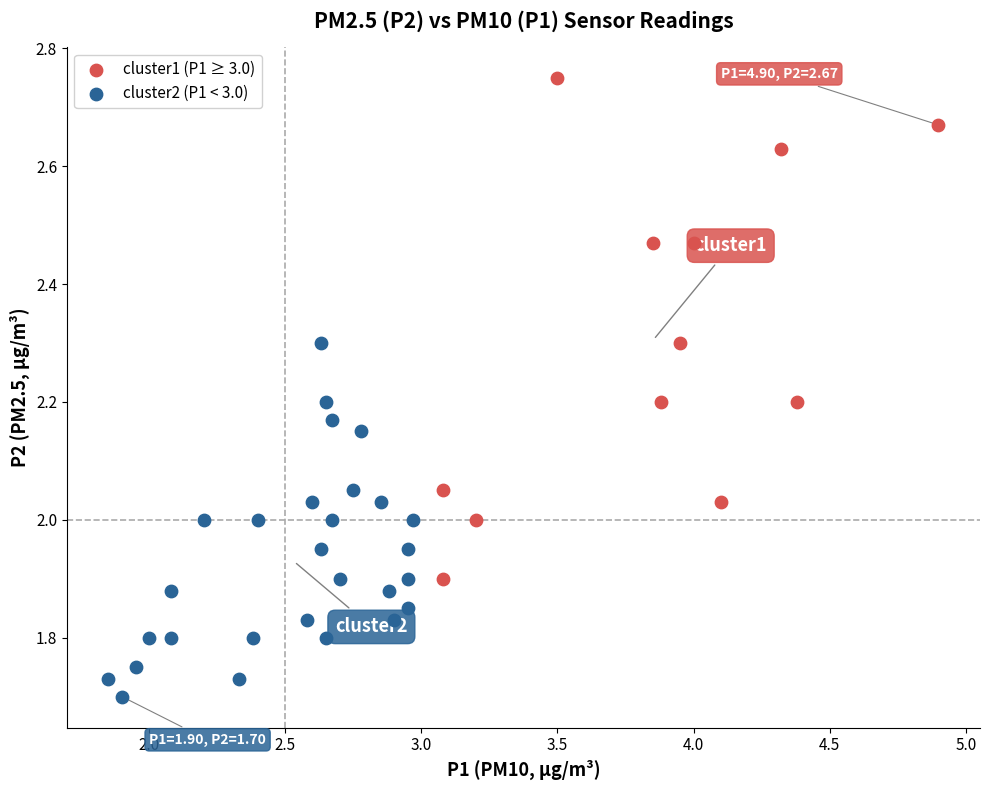

Which series has the largest Y range (max minus min)?

cluster1 (P1 ≥ 3.0)